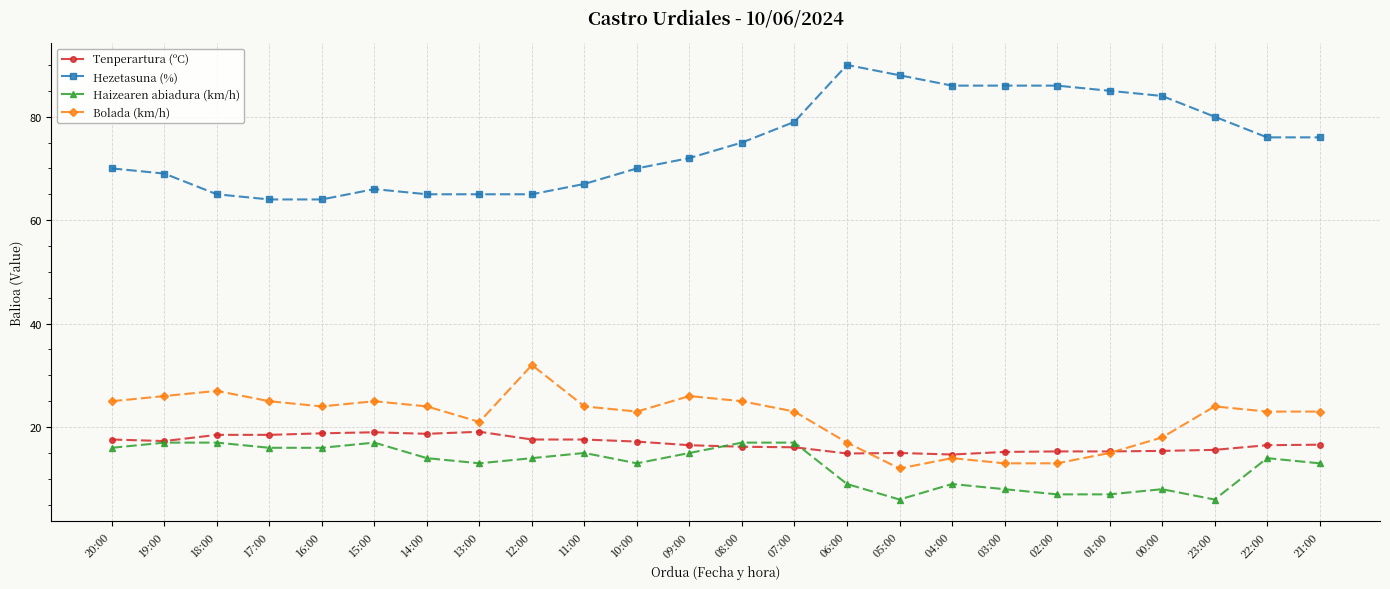

True or false: Bolada (km/h) and Hezetasuna (%) cross at least once.

False